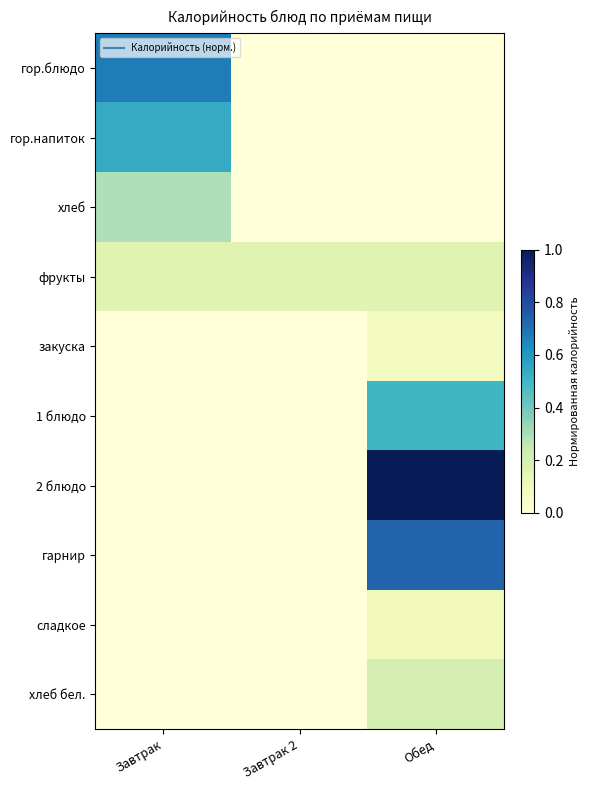

Reading right to left, what are all the values shown in this chart?

гор.блюдо: Обед=0.0	Завтрак 2=0.0	Завтрак=0.7
гор.напиток: Обед=0.0	Завтрак 2=0.0	Завтрак=0.5
хлеб: Обед=0.0	Завтрак 2=0.0	Завтрак=0.3
фрукты: Обед=0.2	Завтрак 2=0.2	Завтрак=0.2
закуска: Обед=0.1	Завтрак 2=0.0	Завтрак=0.0
1 блюдо: Обед=0.5	Завтрак 2=0.0	Завтрак=0.0
2 блюдо: Обед=1.0	Завтрак 2=0.0	Завтрак=0.0
гарнир: Обед=0.7	Завтрак 2=0.0	Завтрак=0.0
сладкое: Обед=0.1	Завтрак 2=0.0	Завтрак=0.0
хлеб бел.: Обед=0.2	Завтрак 2=0.0	Завтрак=0.0